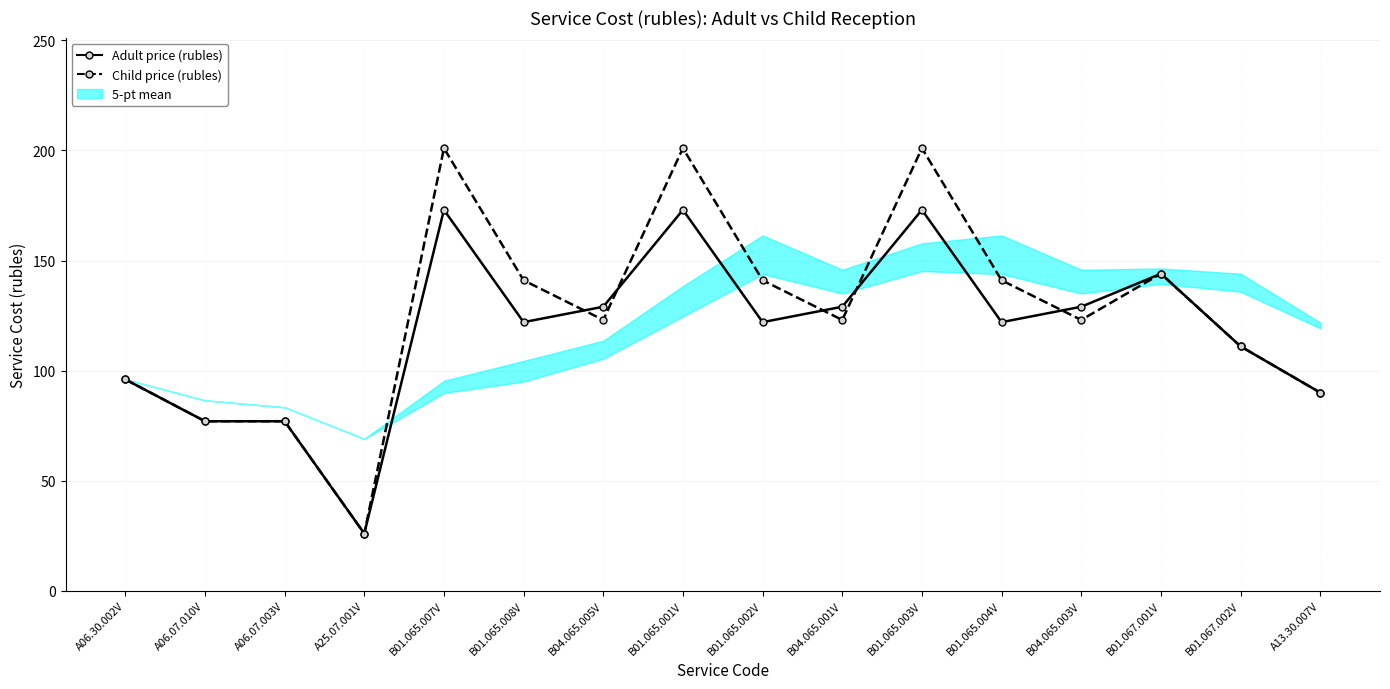

How many data points does each series have?

16